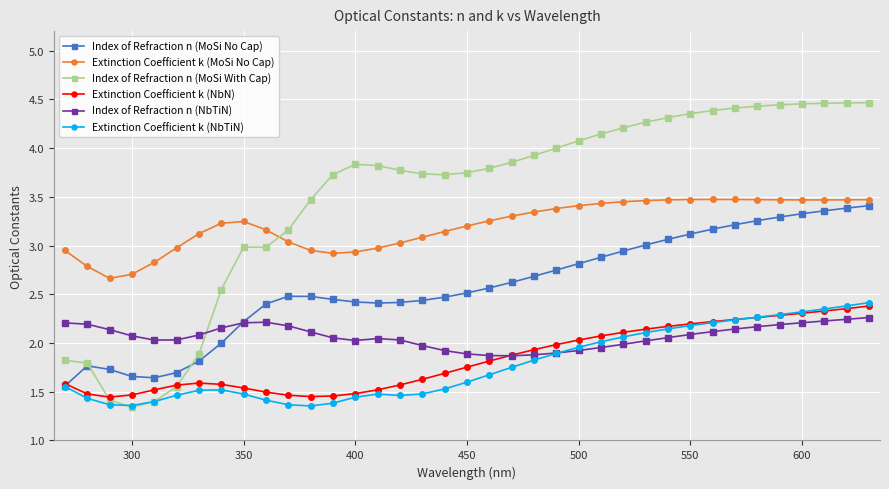

At how many categories does at least one series exceed 2?

37